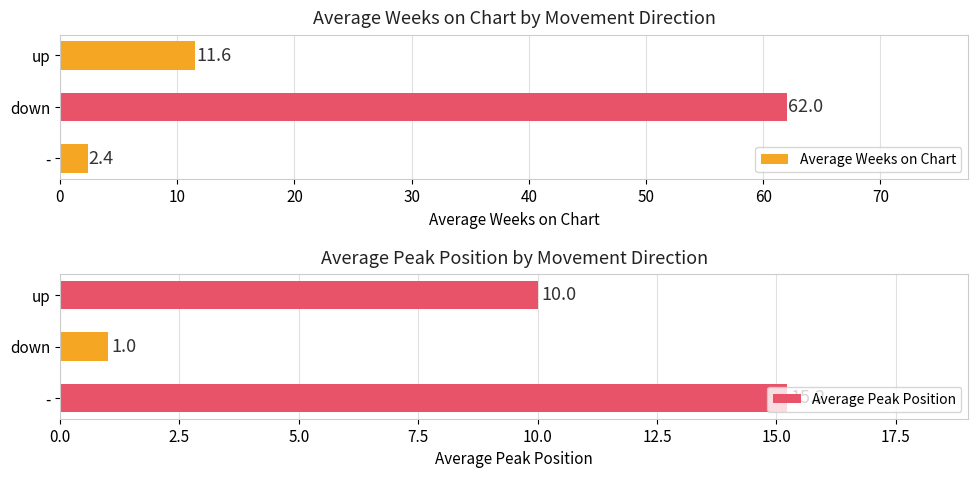

How many bars are there in total?

6